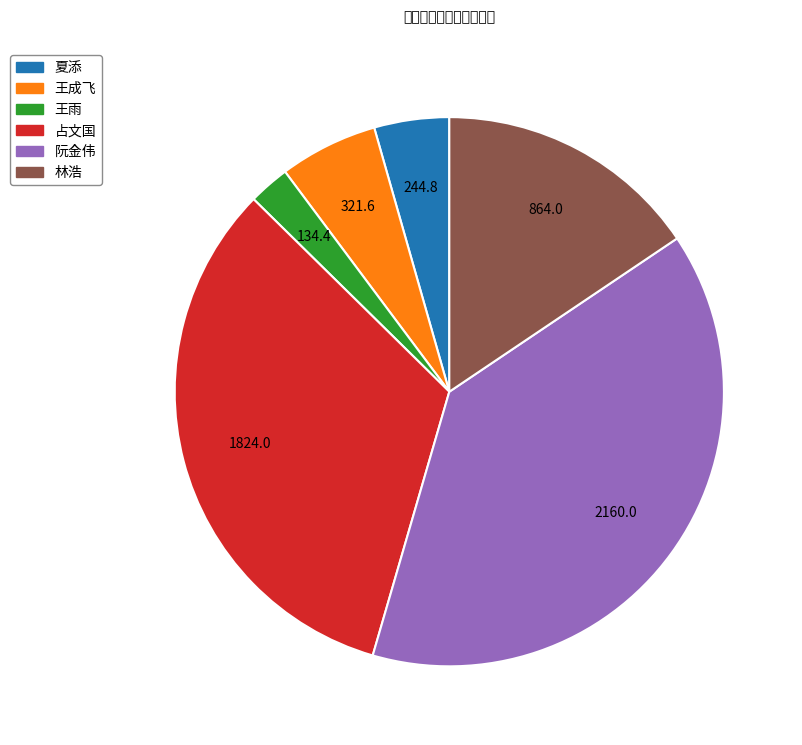

Is there a majority slice in this chart?

No